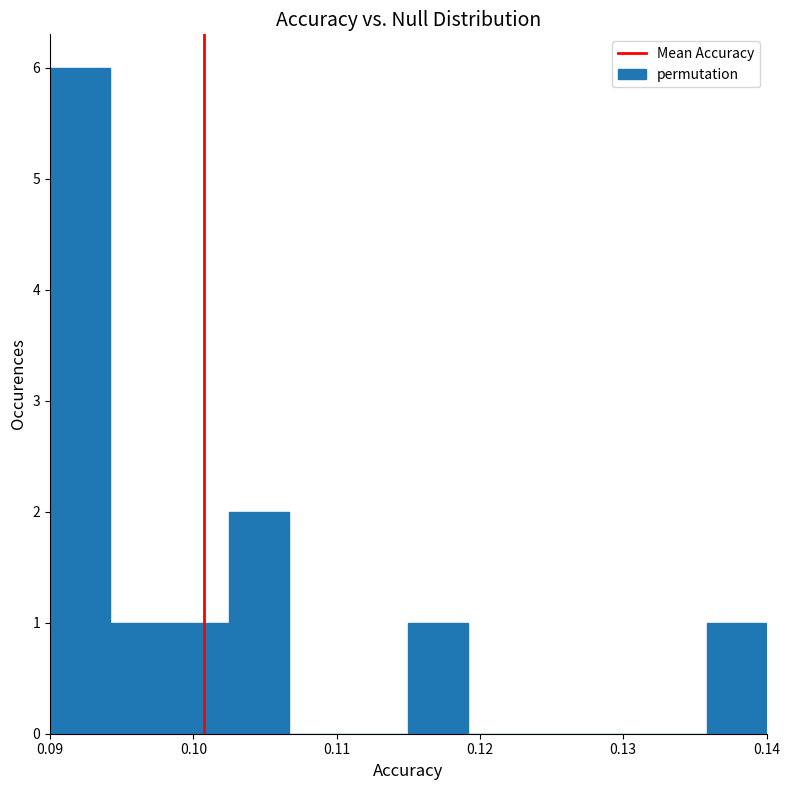

Reading left to right, list every bar in this chart as the range it spans on the x-axis followed by its height. Neither the bar edges nor the heights are printed on the chart, so give them approximately, as read against the axes.

0.090 to 0.094: 6
0.094 to 0.098: 1
0.098 to 0.103: 1
0.103 to 0.107: 2
0.107 to 0.111: 0
0.111 to 0.115: 0
0.115 to 0.119: 1
0.119 to 0.123: 0
0.123 to 0.128: 0
0.128 to 0.132: 0
0.132 to 0.136: 0
0.136 to 0.140: 1